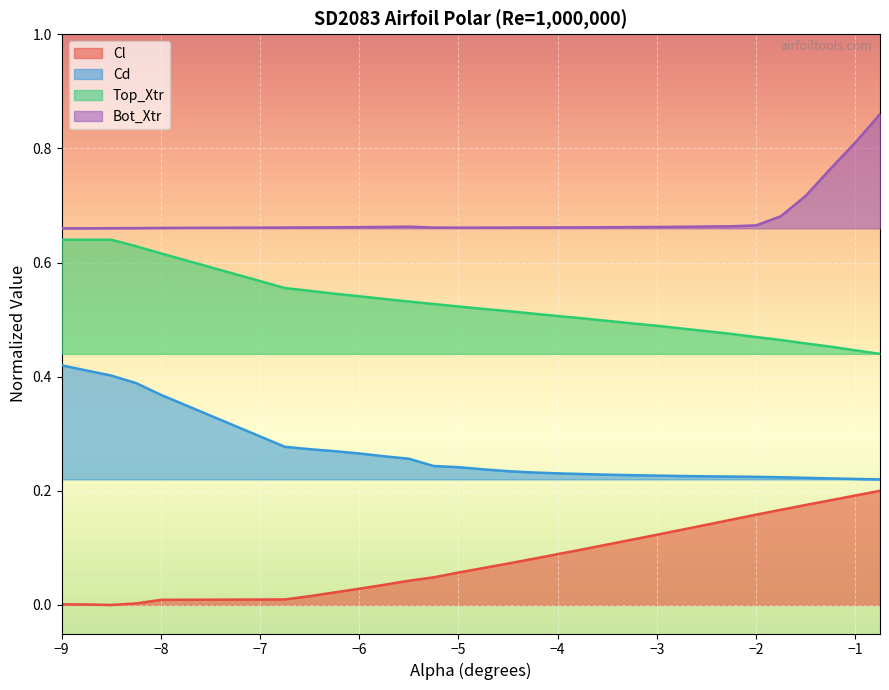

List the series in order of their peak value, highest first.

Bot_Xtr, Top_Xtr, Cd, Cl